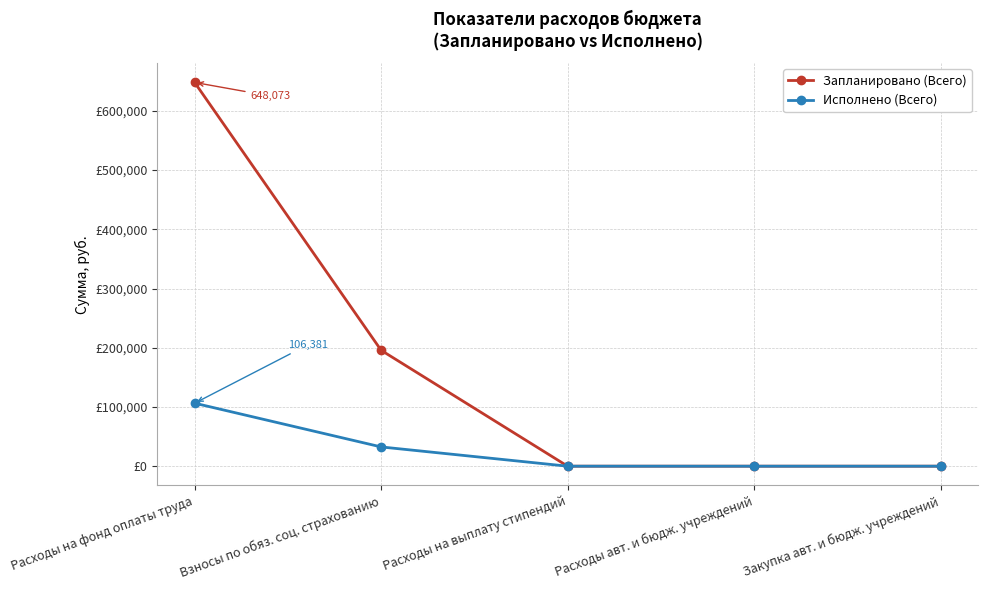

Is this an area chart (filled region under the line)?

No